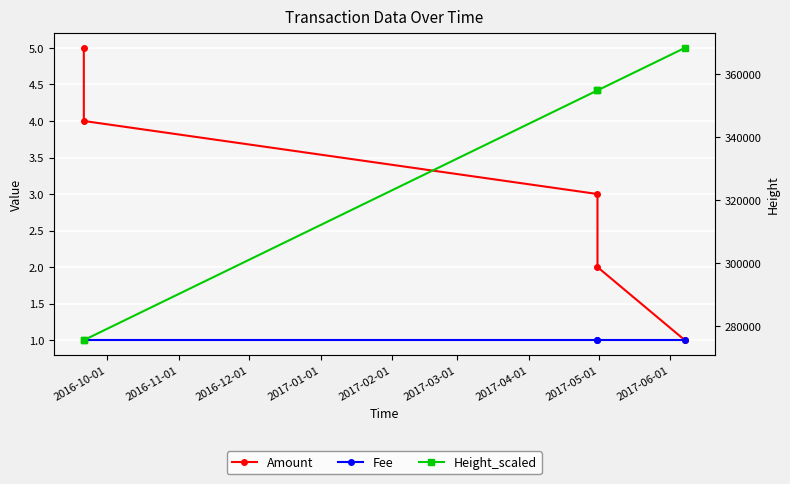

Reading left to right, list all the values displayed in this chart.

Amount: 5	4	3	2	1
Fee: 1	1	1	1	1
Height_scaled: 275640	275641	354881	354884	368353